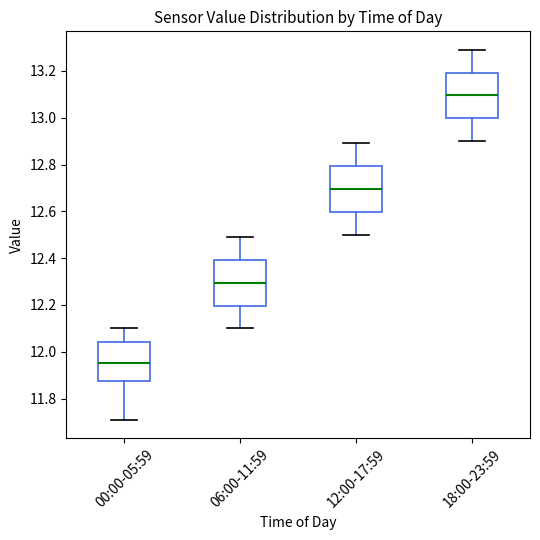

Reading left to right, read every box against the y-axis: the position of its median line, the range the box covers, and the ends of its whiskers. The values are not printed on the chart, so give them approximately, as read against the axis.

00:00-05:59: median 11.96, box 11.88 to 12.04, whiskers 11.72 to 12.10
06:00-11:59: median 12.30, box 12.20 to 12.40, whiskers 12.10 to 12.50
12:00-17:59: median 12.70, box 12.60 to 12.80, whiskers 12.50 to 12.90
18:00-23:59: median 13.10, box 13.00 to 13.20, whiskers 12.90 to 13.30